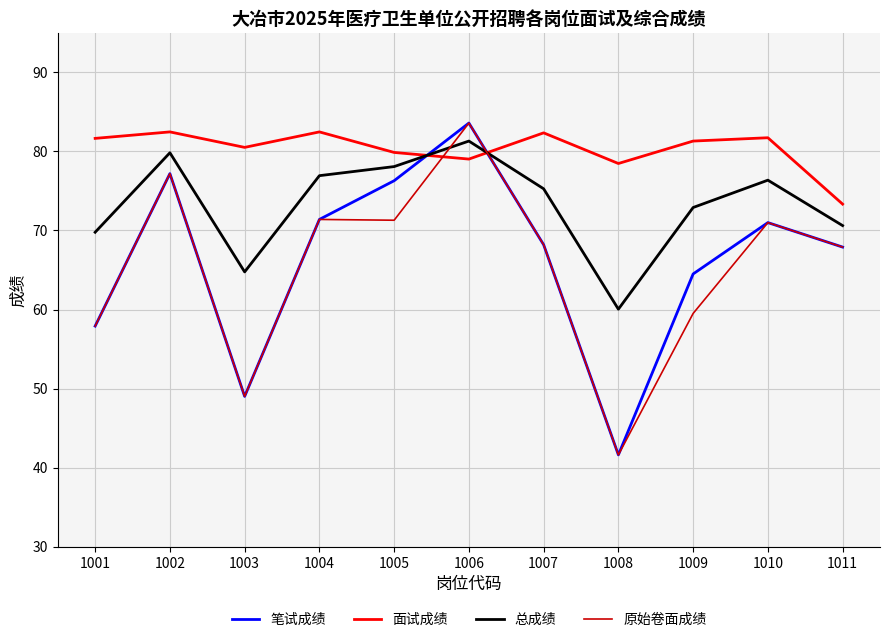

What value does the 面试成绩 series have at 1010?

81.7